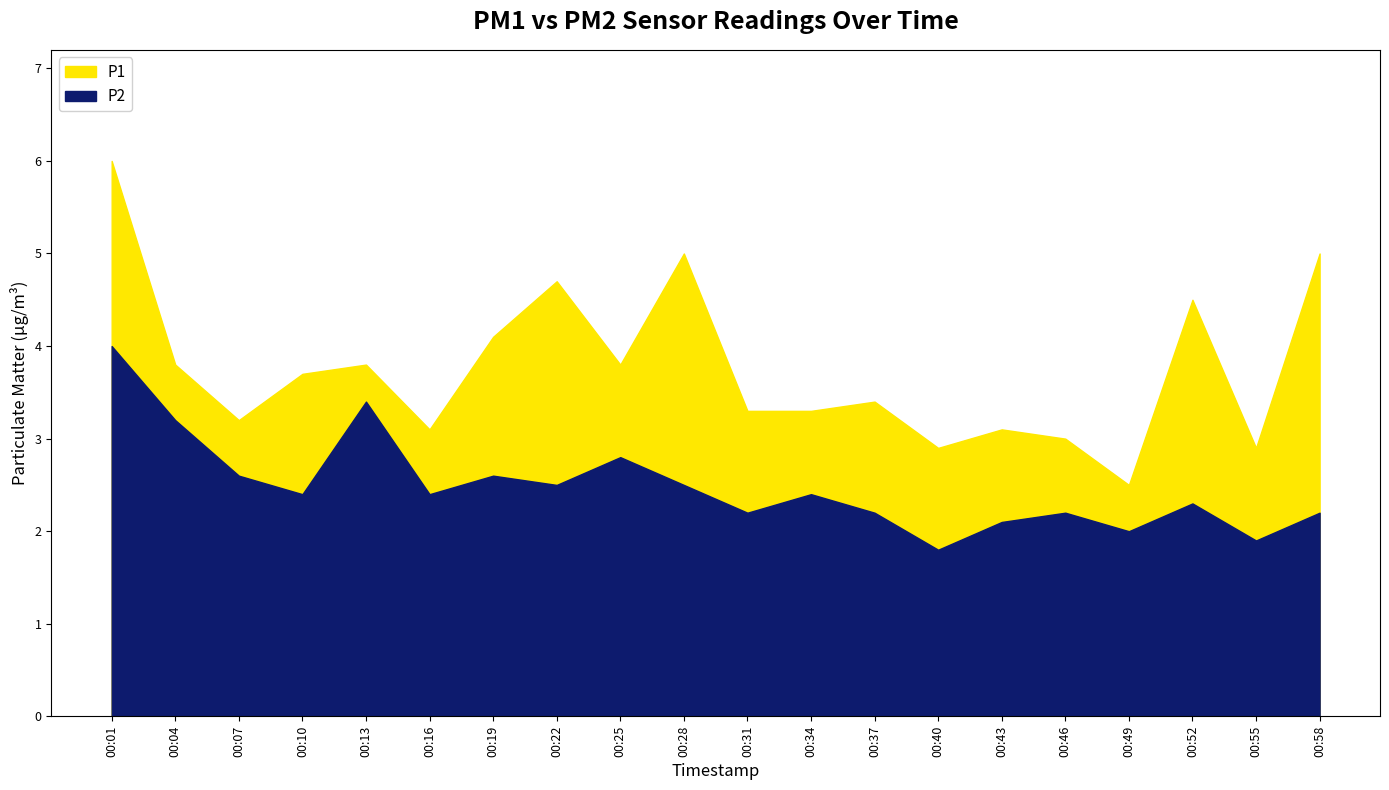

List the labels in order of P1 value, smallest first.

00:49, 00:40, 00:55, 00:46, 00:16, 00:43, 00:07, 00:31, 00:34, 00:37, 00:10, 00:04, 00:13, 00:25, 00:19, 00:52, 00:22, 00:28, 00:58, 00:01